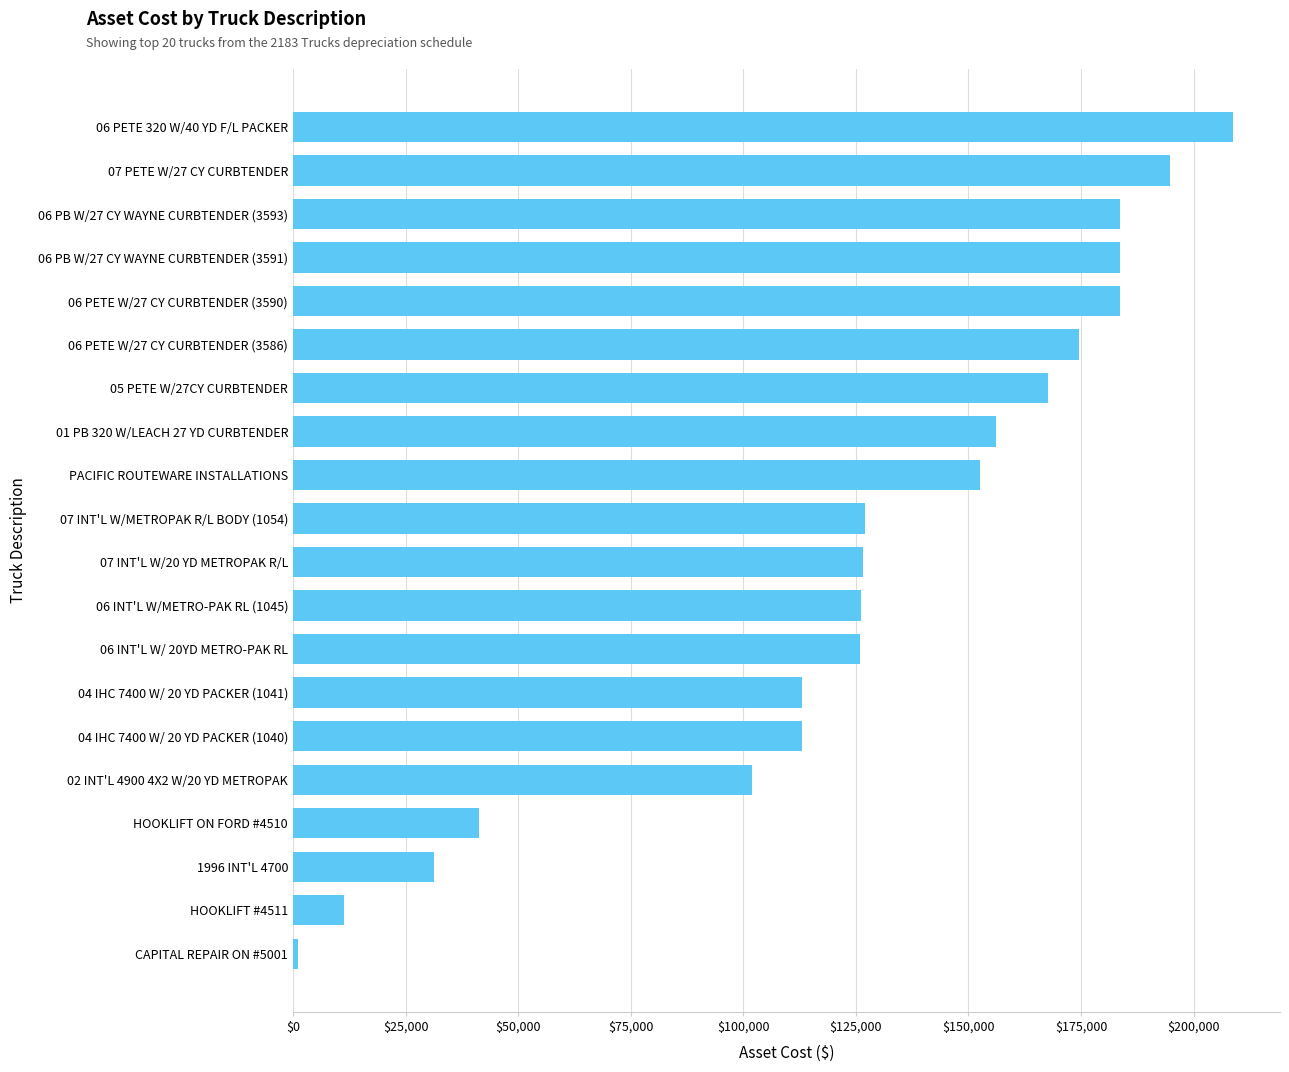

What is the change in value from 1996 INT'L 4700 to PACIFIC ROUTEWARE INSTALLATIONS?

+121432.2